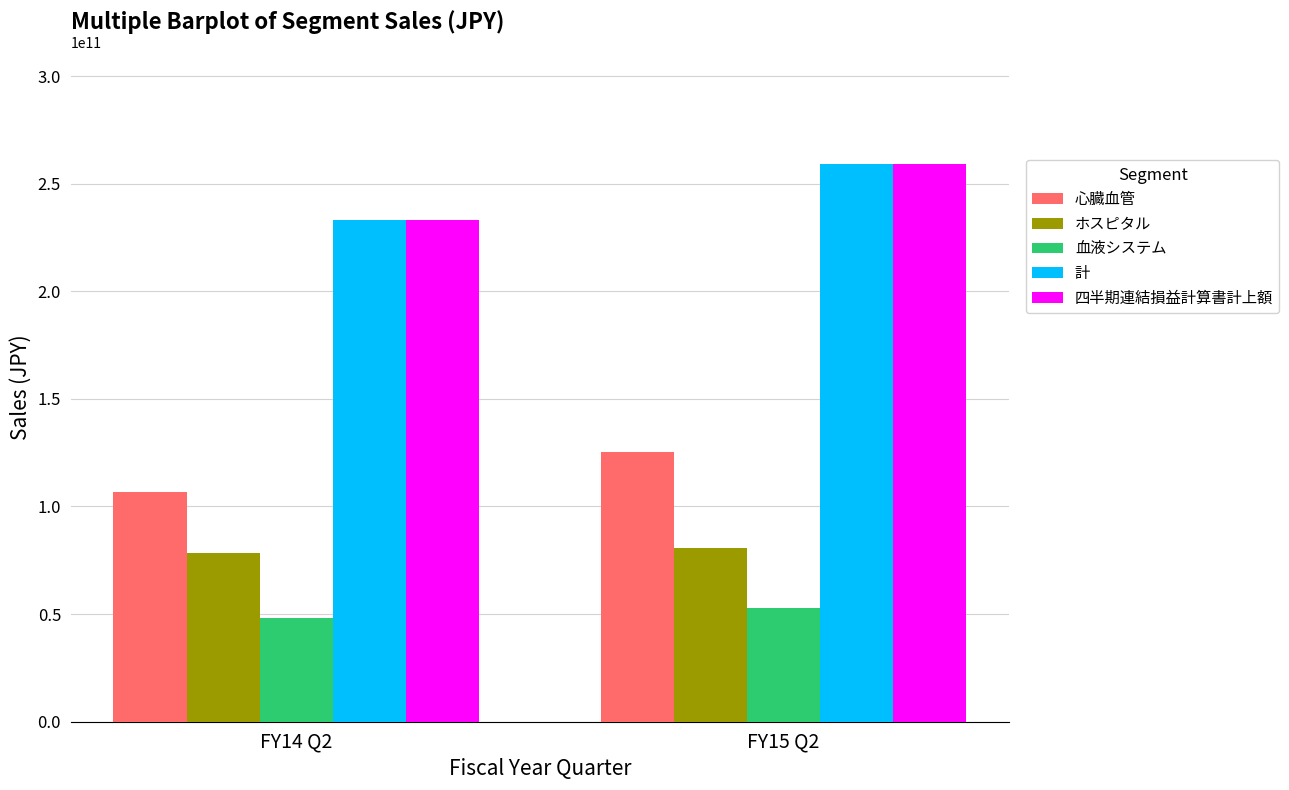

How many data points in 四半期連結損益計算書計上額 are less than 259167152523?

1